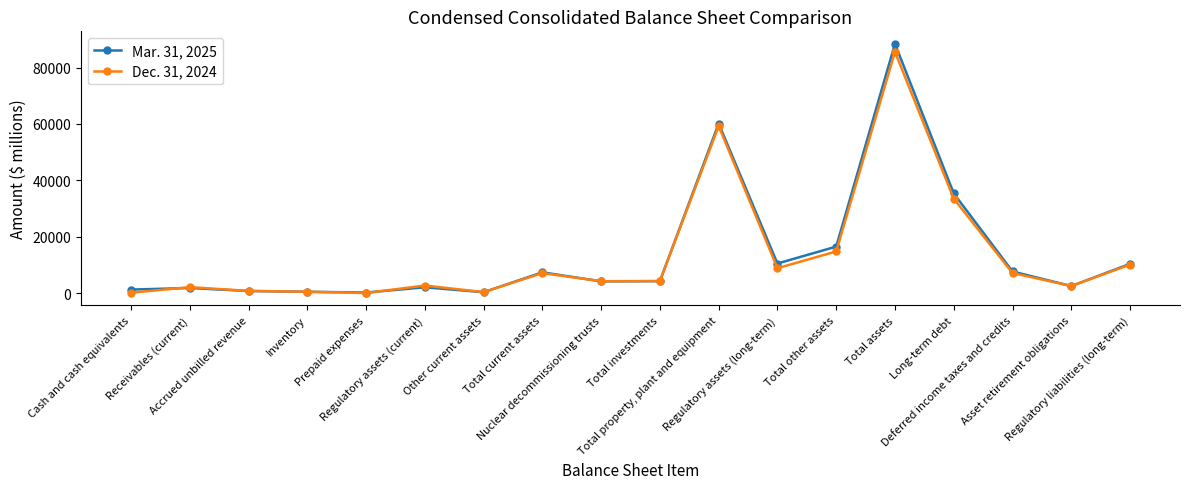

Count the number of data series in this chart.

2